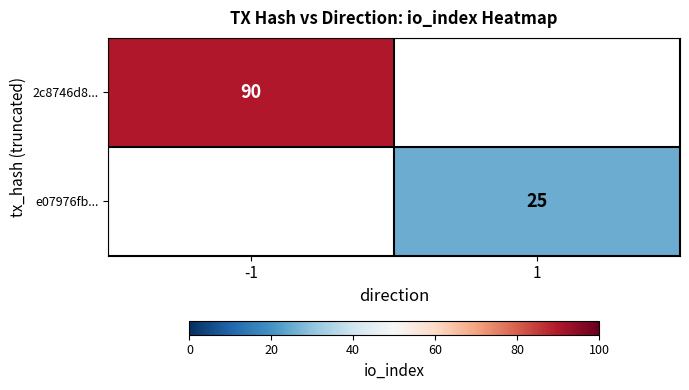

True or false: e07976fb... has a value of 37 at 1.

False